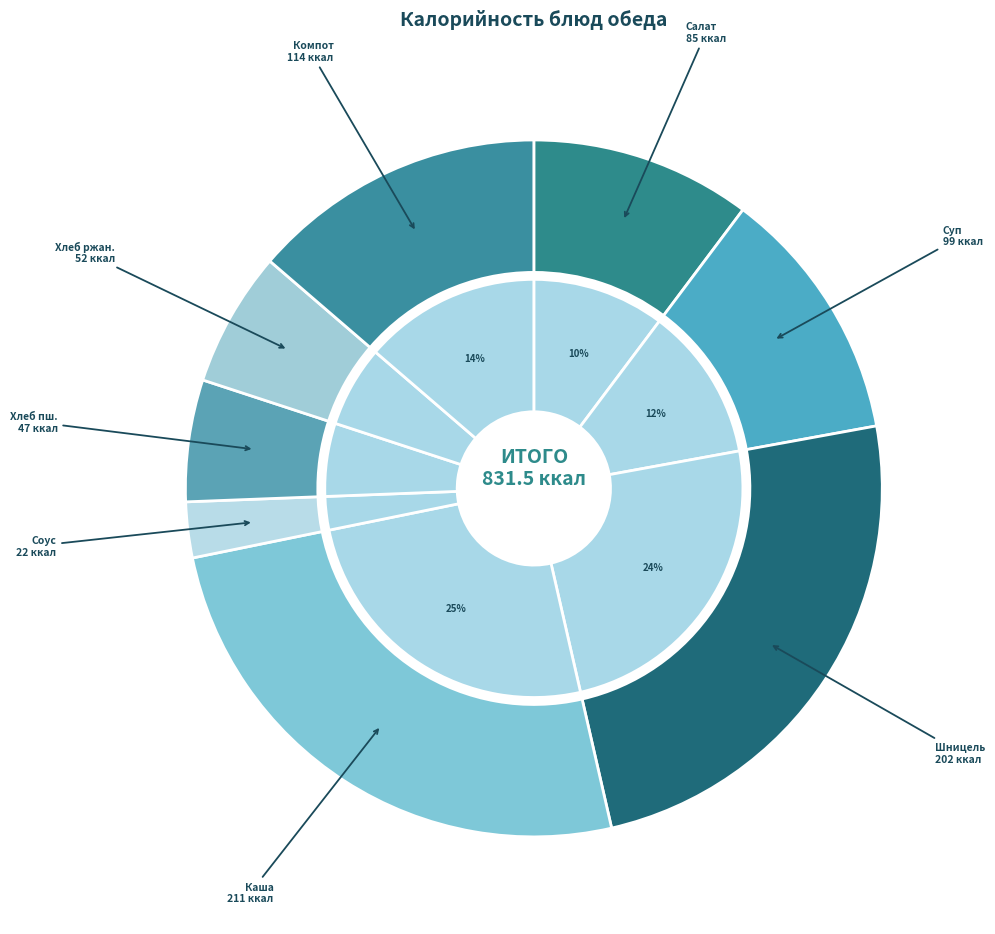

Rank the categories by value from lowest to highest.

Соус томатный с овощами, Хлеб пшеничный, Хлеб пшенично-ржаной, Салат витаминный, Суп картофельный с горохом, Компот из сухофруктов, Шницель из говядины, Каша пшенная рассыпчатая